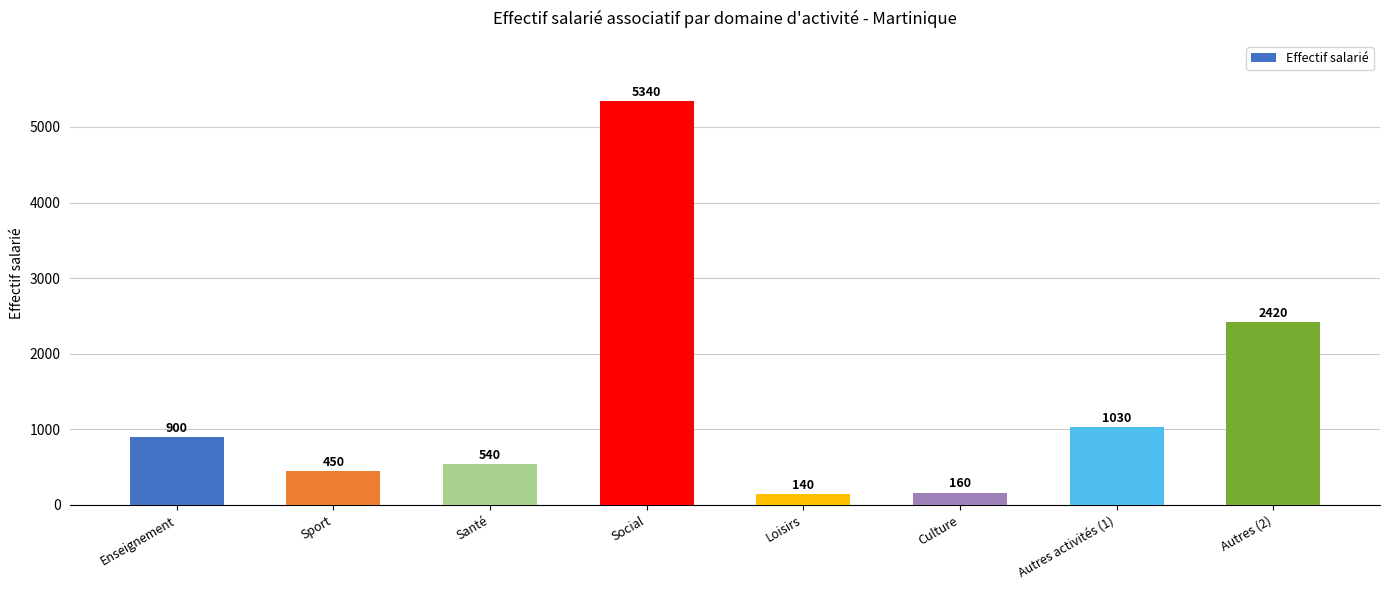

Read the value at Sport.

450